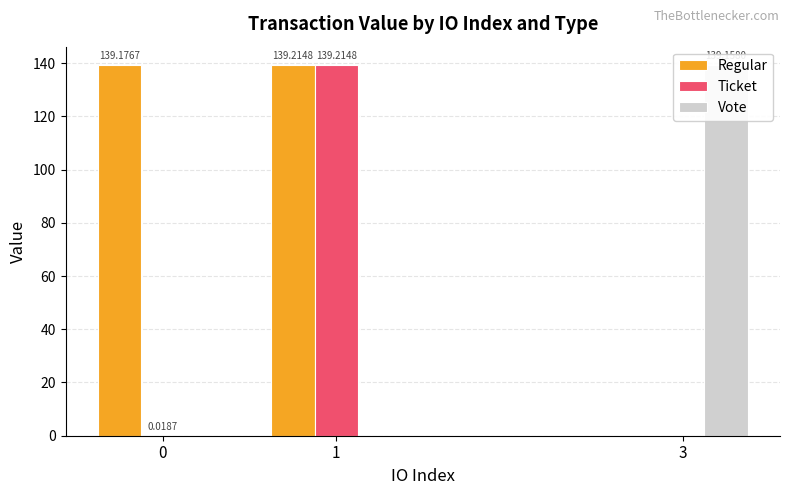

How many bars are there in total?

9